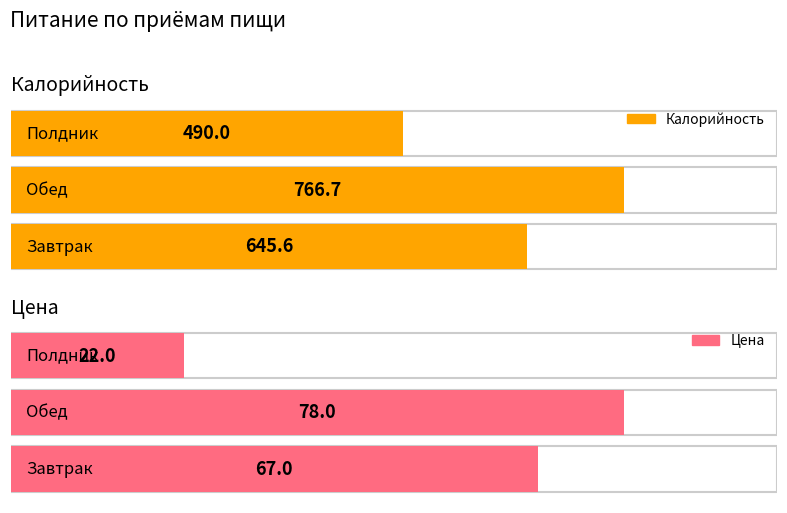

Which series has the widest spread of values?

Калорийность